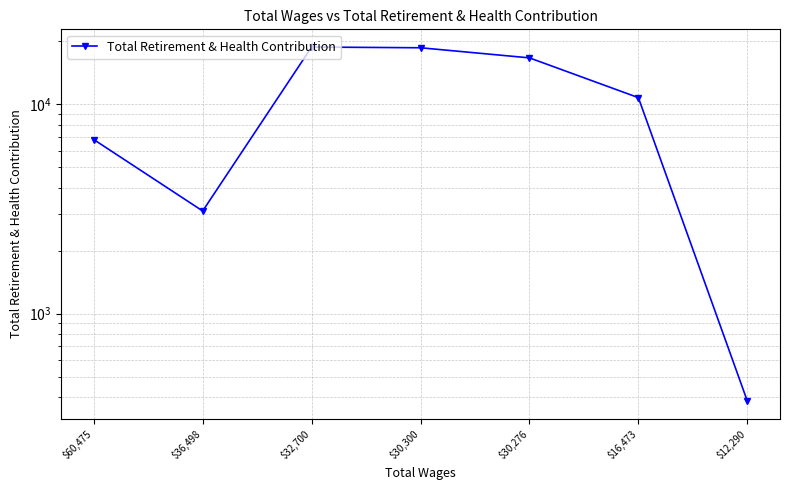

Reading right to left, what are all the values shown in this chart?

383	10761	16663	18623	18773	3095	6789